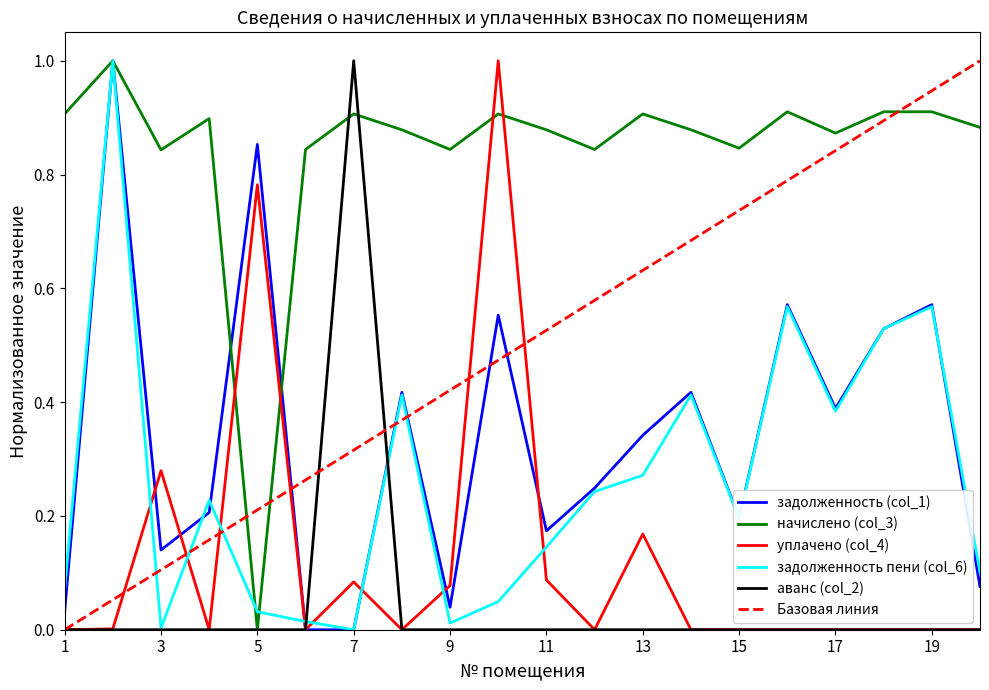

What is the total value across all series at 11?

1.3